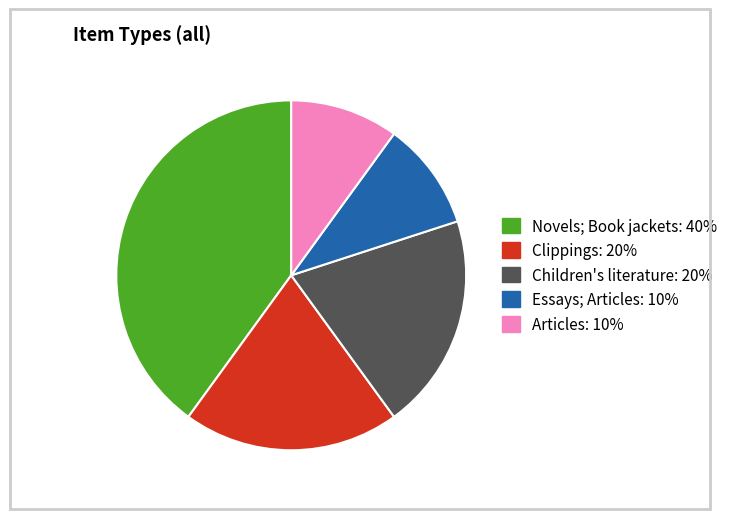

Is there a majority slice in this chart?

No